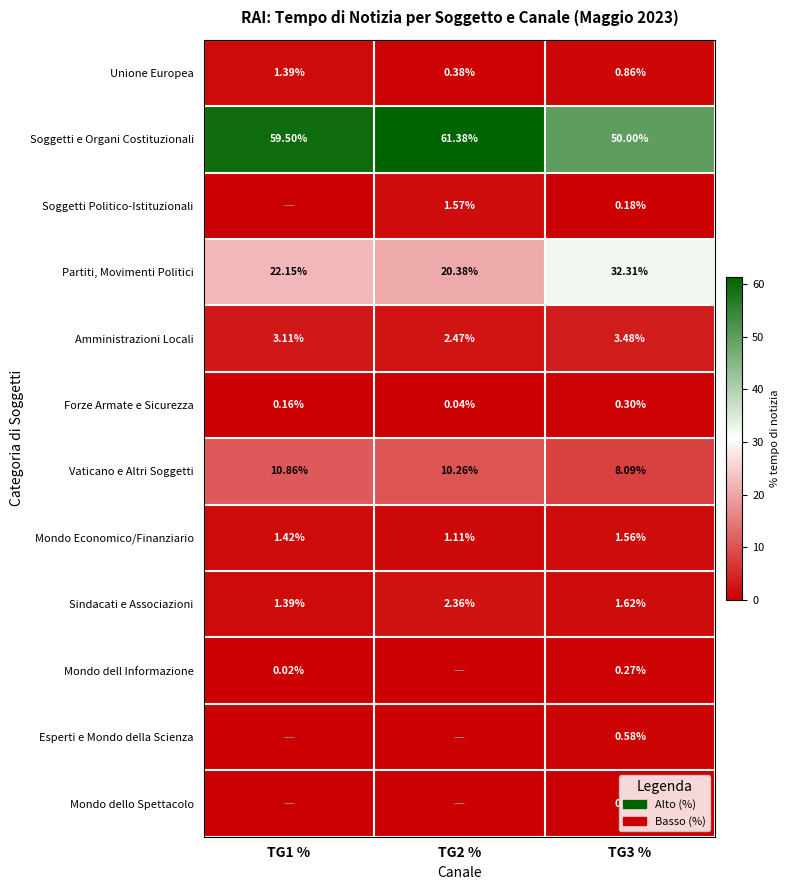

Is the value of Forze Armate e Sicurezza at TG1 % greater than the value of Amministrazioni Locali at TG3 %?

No